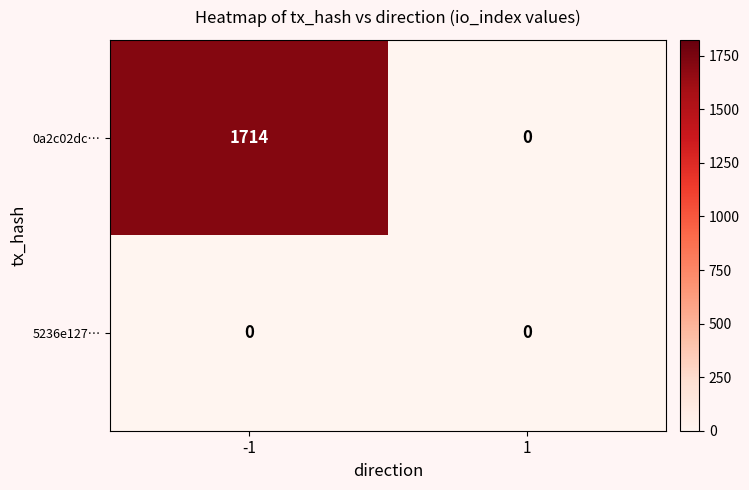

What is the total value across all series at -1?

1714